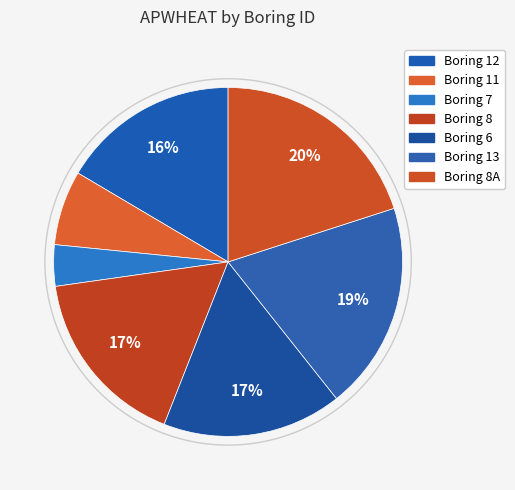

How many segments does this pie chart have?

7